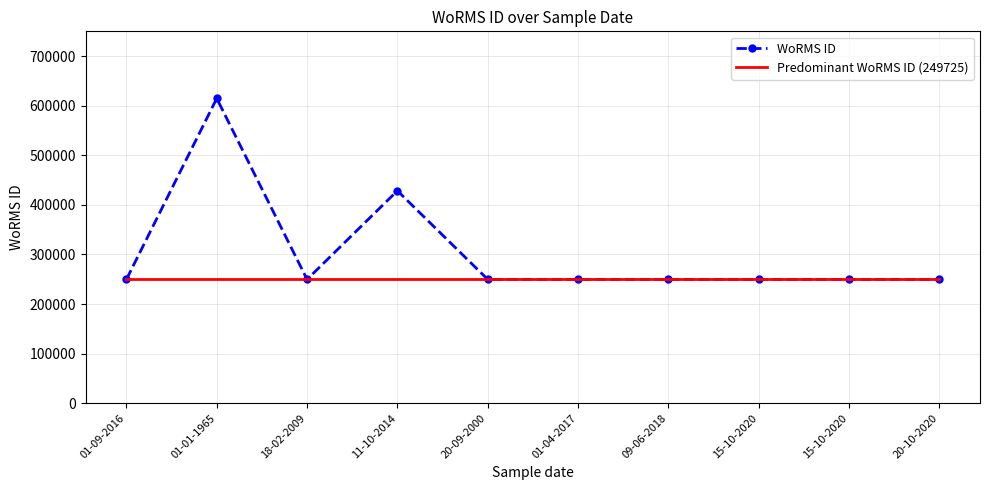

What are all the series names shown in the legend?

WoRMS ID, Predominant WoRMS ID (249725)